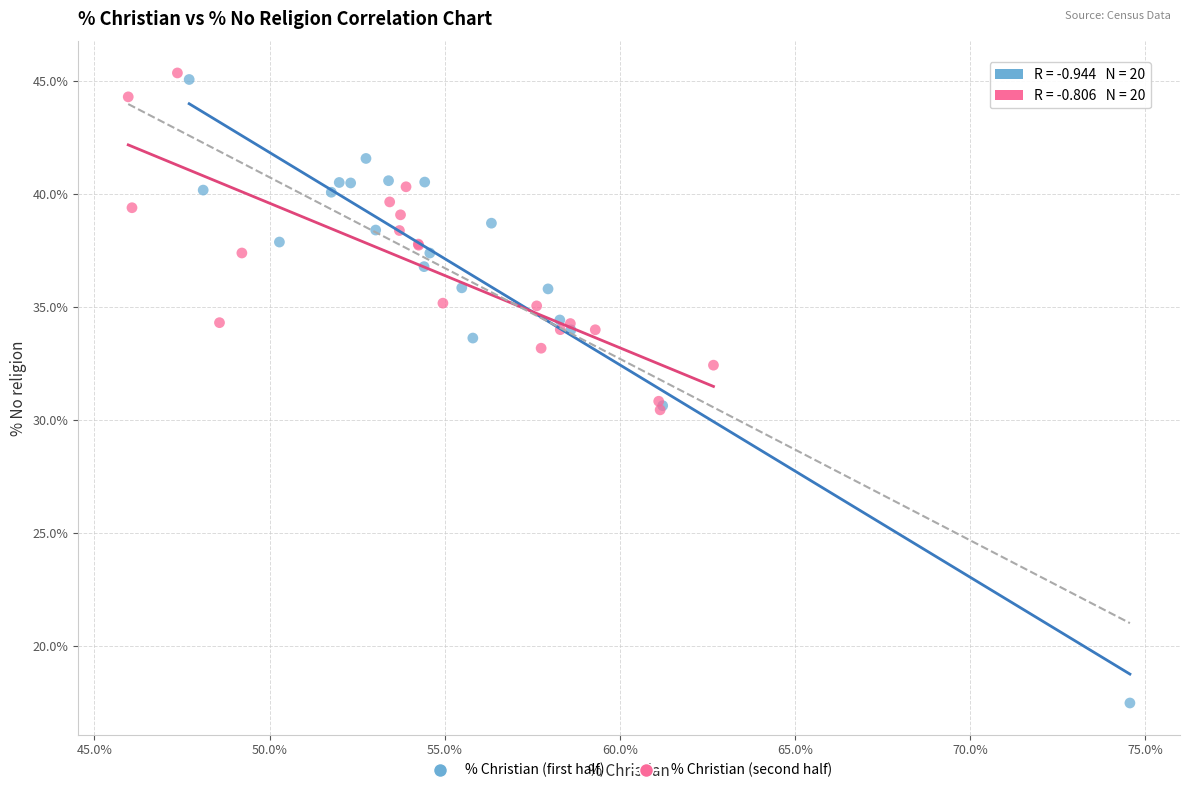

Which series reaches the minimum Y coordinate?

% Christian (first half)